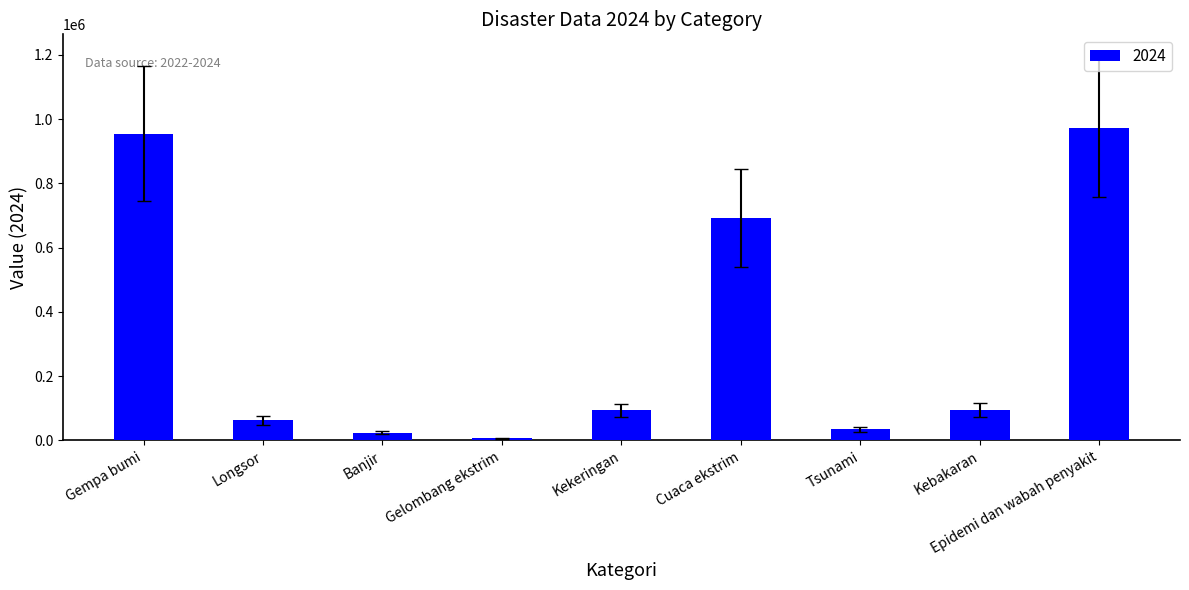

What is the difference between the values at Epidemi dan wabah penyakit and Longsor?

908792